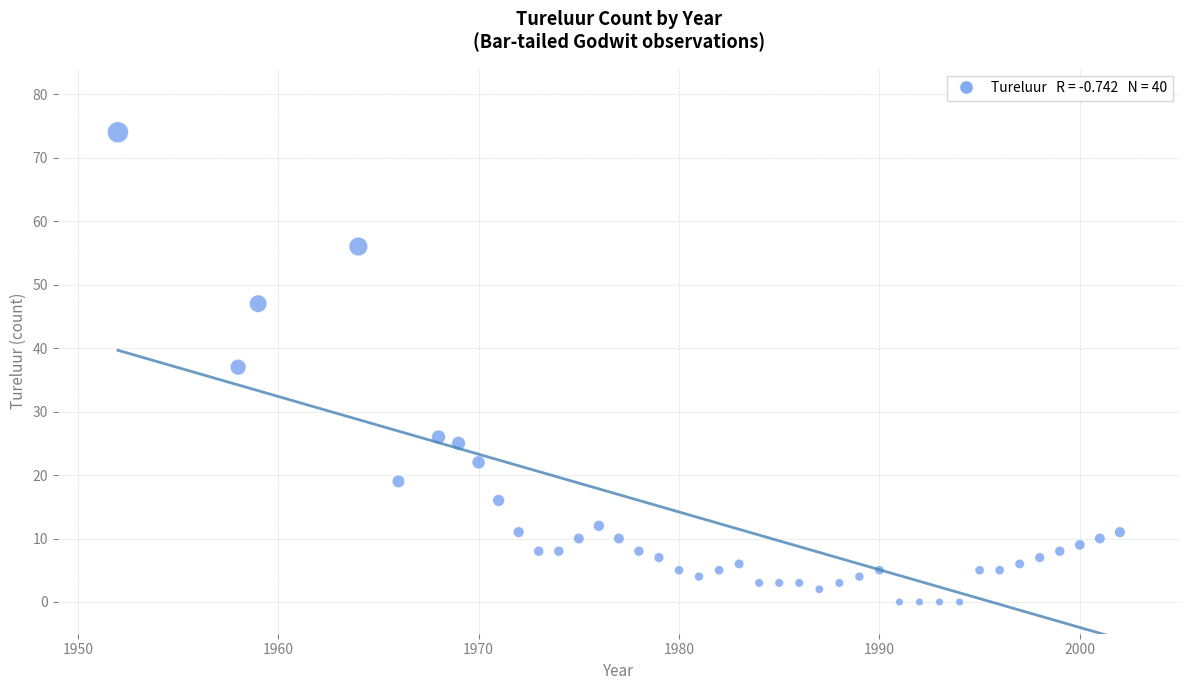

What is the range of Y values (max minus min)?

74